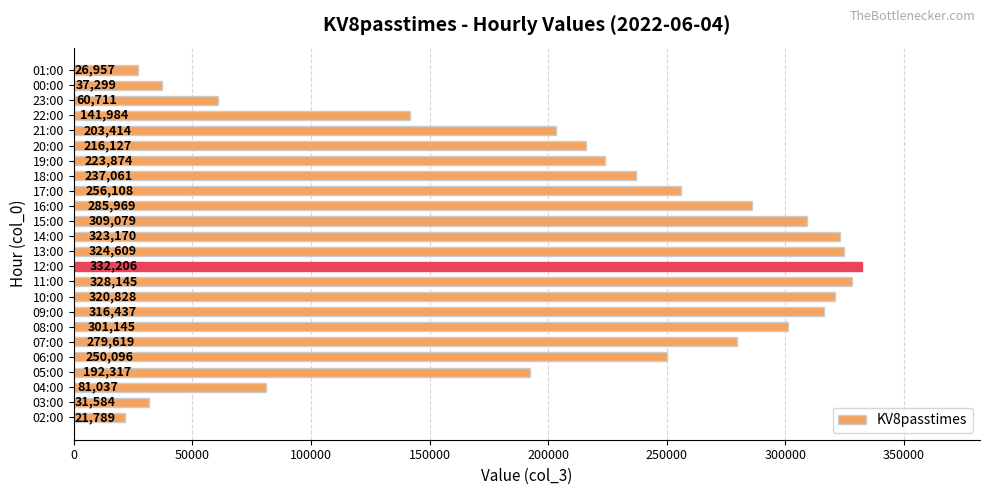

What is the change in value from 11:00 to 23:00?

-267434